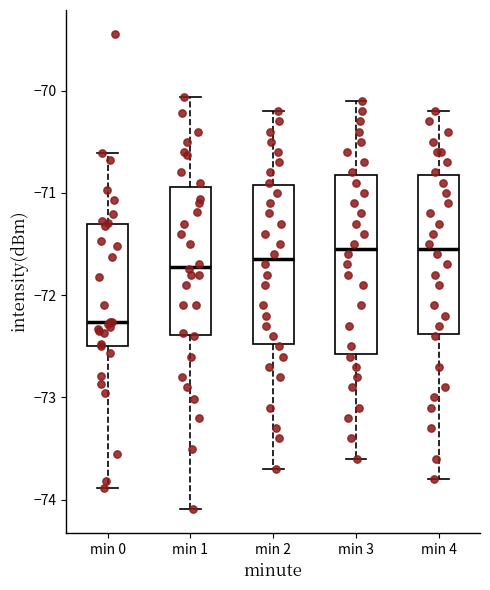

Reading left to right, transcribe this box plot: for each box, give where its median line is, the range the box spans, and where its two whiskers end, as read against the y-axis. The values are not printed on the chart, so give them approximately, as read against the axis.

min 0: median -72.3, box -72.5 to -71.3, whiskers -73.9 to -70.6
min 1: median -71.7, box -72.4 to -70.9, whiskers -74.1 to -70.1
min 2: median -71.6, box -72.5 to -70.9, whiskers -73.7 to -70.2
min 3: median -71.5, box -72.6 to -70.8, whiskers -73.6 to -70.1
min 4: median -71.5, box -72.4 to -70.8, whiskers -73.8 to -70.2